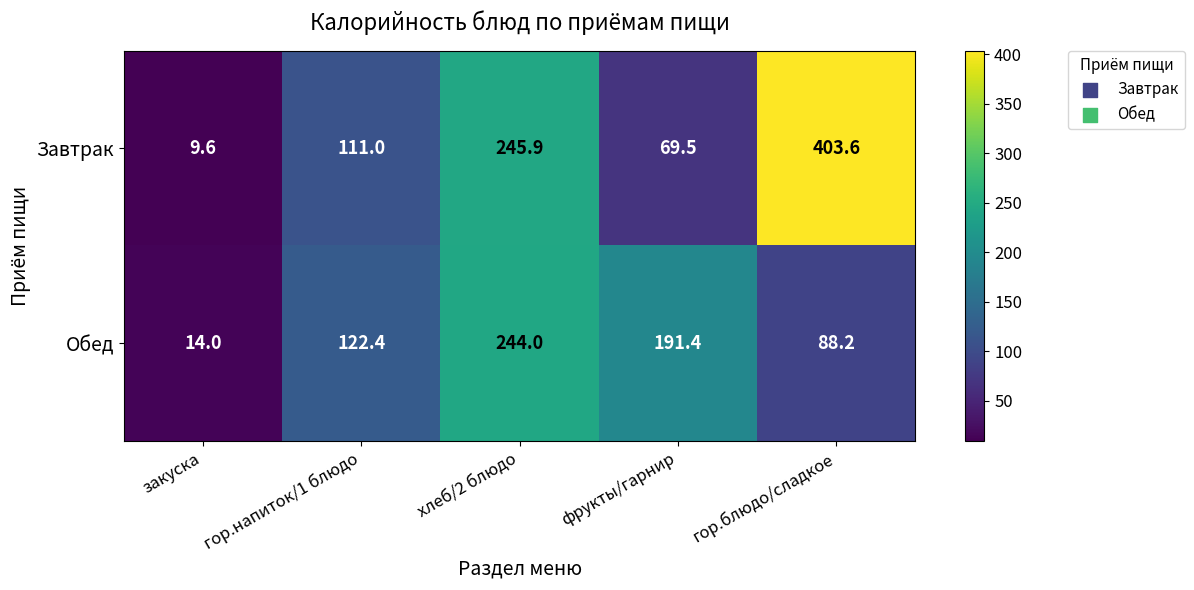

What is the maximum value for Обед?

244.0